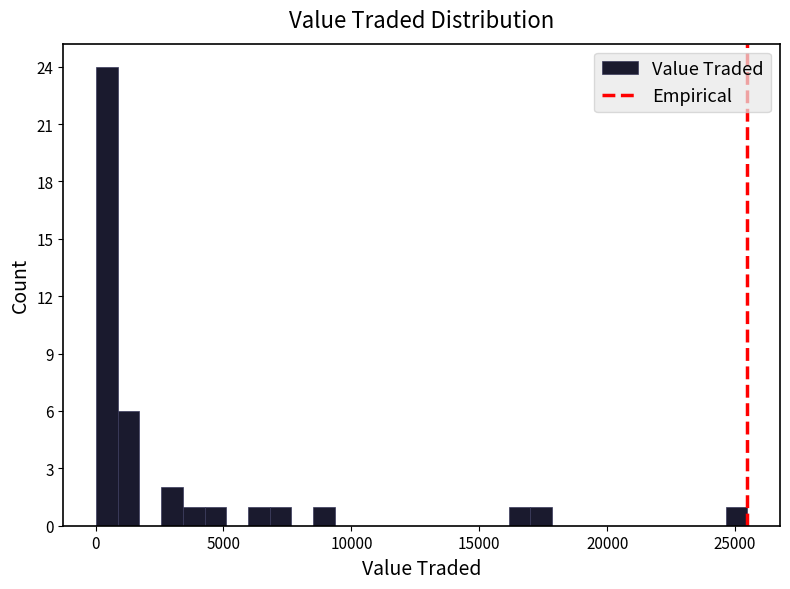

Read against the x-axis, roughly where is the centre of the tallest bar?

500